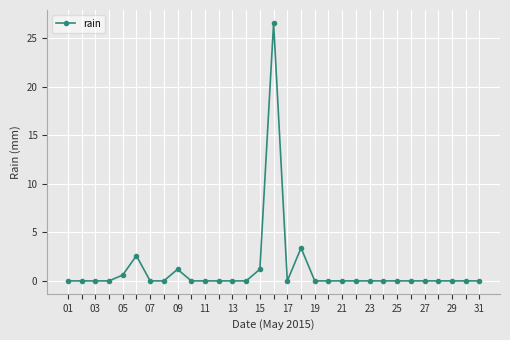

True or false: the data has more than 1 interior local peaks.

True